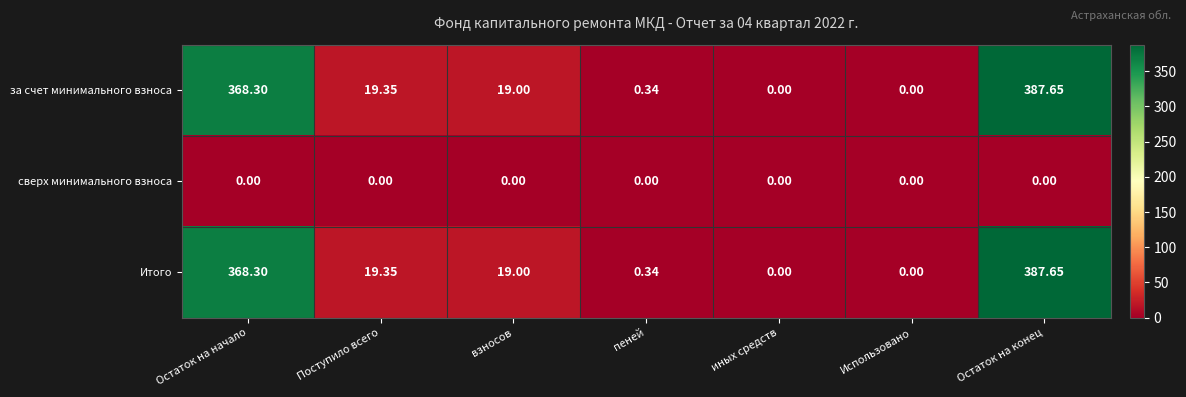

Count the number of data series in this chart.

3